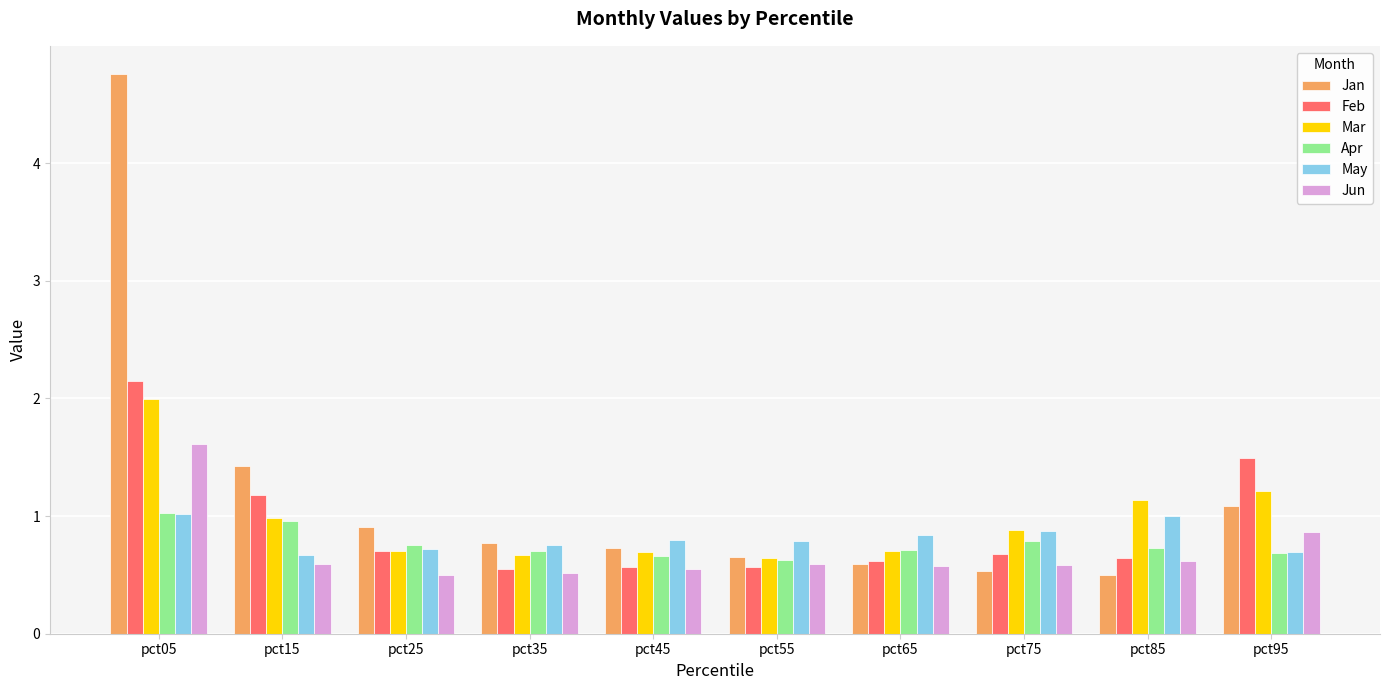

True or false: Jun has a value of 0.5 at pct35.

True